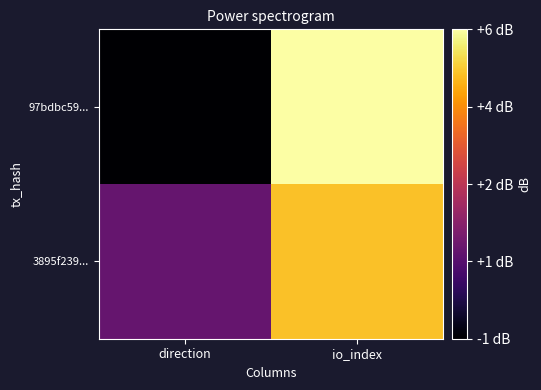

Rank the series by their maximum value, from lowest to highest.

3895f239..., 97bdbc59...